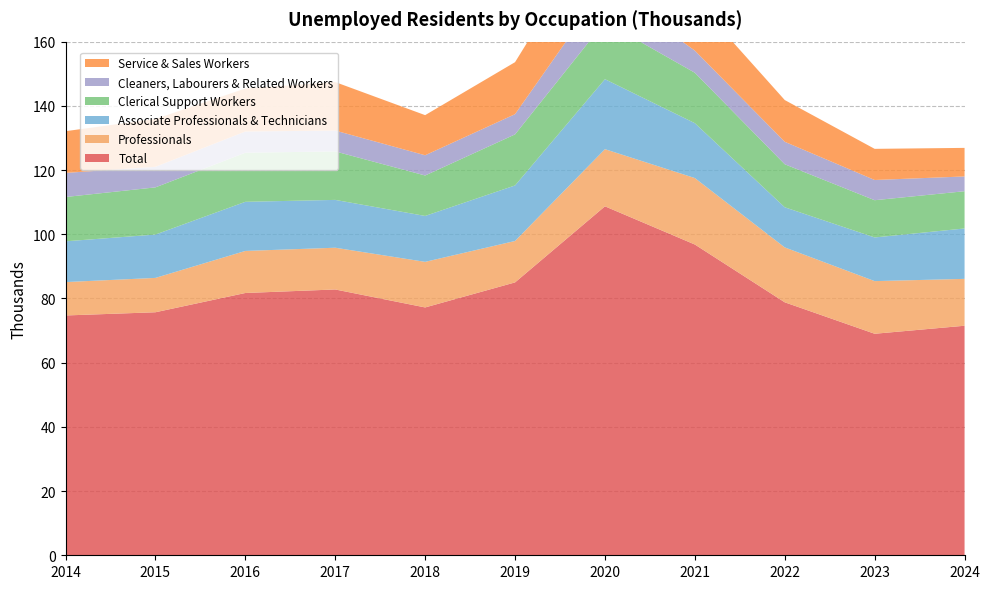

Reading left to right, list all the values displayed in this chart.

Total: 2014=74.7	2015=75.7	2016=81.7	2017=82.8	2018=77.2	2019=85.0	2020=108.7	2021=96.8	2022=78.8	2023=69.0	2024=71.5
Professionals: 2014=10.4	2015=10.7	2016=13.1	2017=13.0	2018=14.2	2019=12.9	2020=17.8	2021=20.7	2022=17.1	2023=16.4	2024=14.6
Associate Professionals & Technicians: 2014=12.7	2015=13.5	2016=15.3	2017=14.9	2018=14.3	2019=17.3	2020=21.8	2021=17.1	2022=12.5	2023=13.6	2024=15.7
Clerical Support Workers: 2014=13.8	2015=14.7	2016=15.3	2017=15.1	2018=12.6	2019=15.9	2020=17.9	2021=15.7	2022=13.4	2023=11.6	2024=11.6
Cleaners, Labourers & Related Workers: 2014=7.5	2015=6.4	2016=6.6	2017=6.5	2018=6.3	2019=6.3	2020=11.1	2021=6.9	2022=7.0	2023=6.3	2024=4.6
Service & Sales Workers: 2014=13.0	2015=14.9	2016=13.4	2017=15.1	2018=12.5	2019=16.2	2020=21.6	2021=15.9	2022=13.0	2023=9.7	2024=8.9